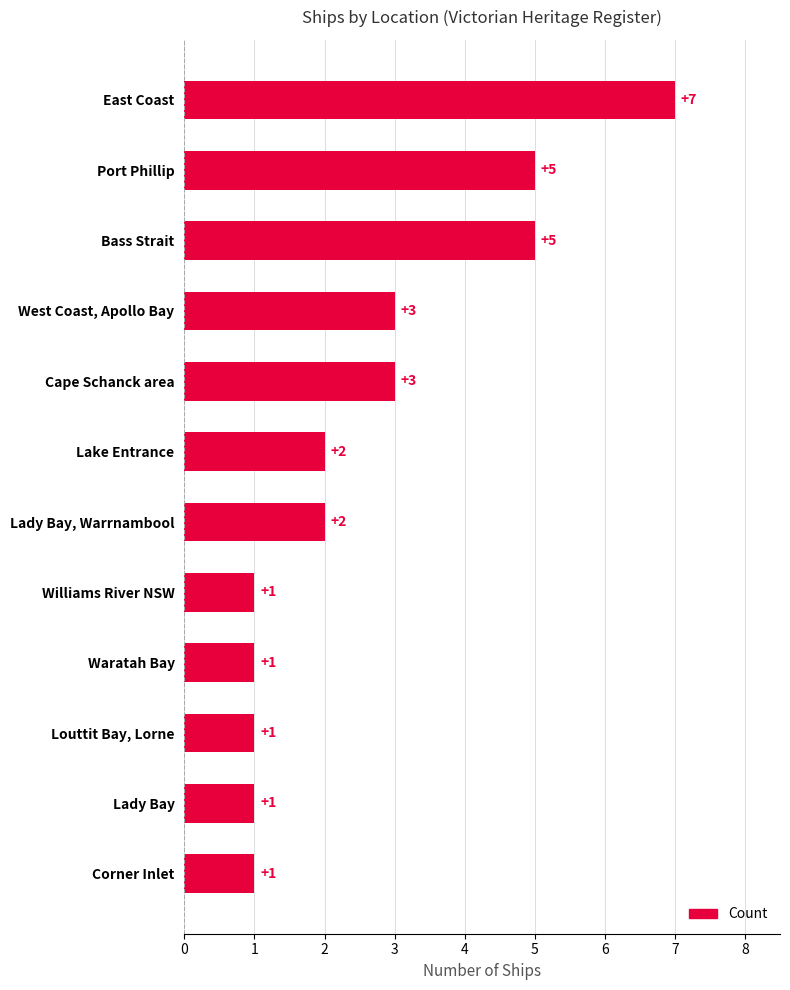

Count the values in the range 1 to 5.

11